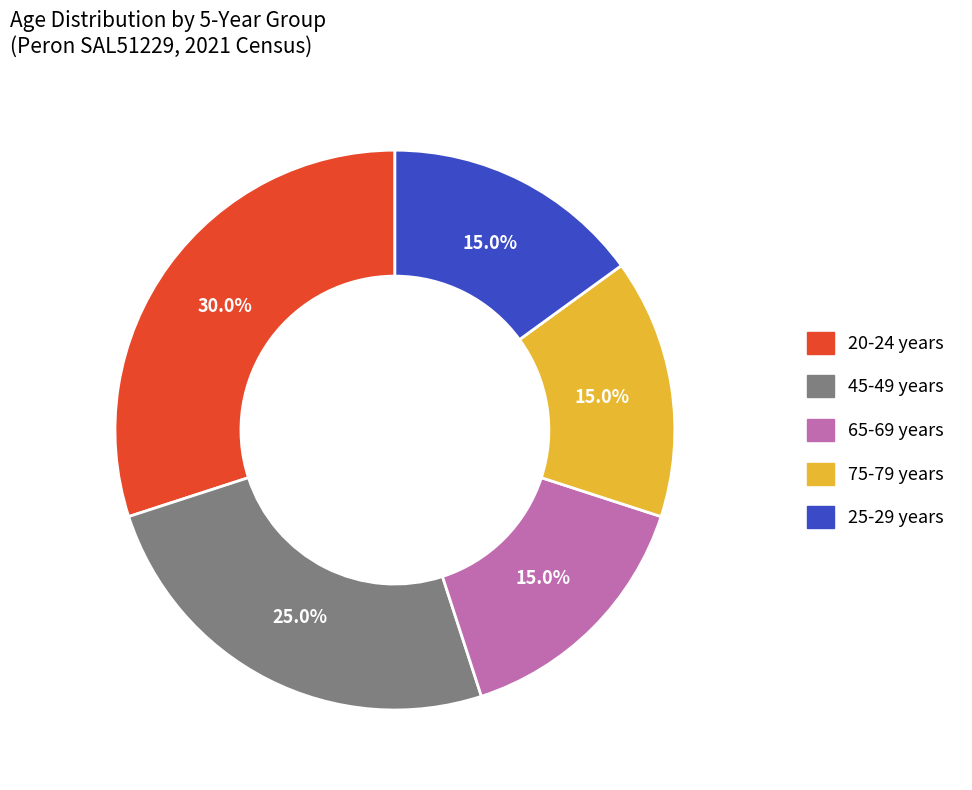

True or false: 20-24 years accounts for 21% of the total.

False